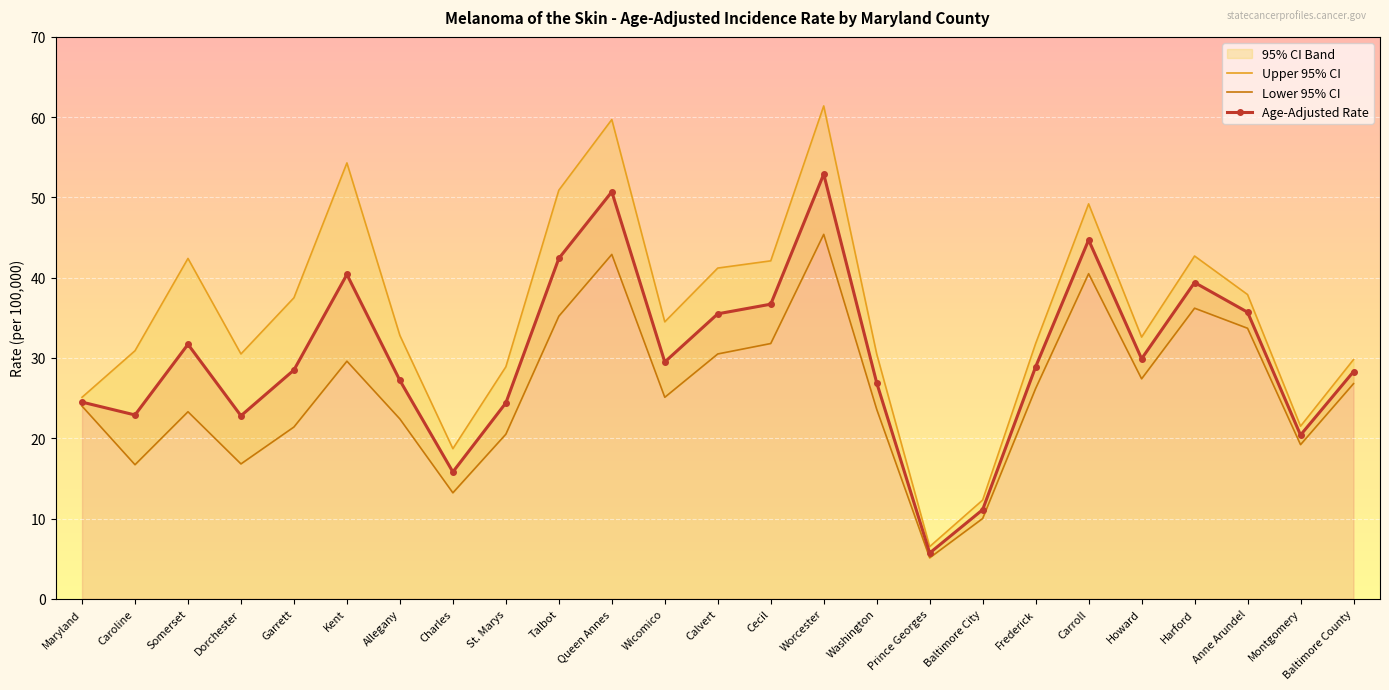

Reading right to left, extract all data points from this chart.

Age-Adjusted Rate: 28.3	20.4	35.7	39.4	29.9	44.7	28.9	11.1	5.7	26.9	52.9	36.7	35.5	29.5	50.7	42.4	24.4	15.8	27.2	40.4	28.5	22.8	31.7	22.9	24.5
Lower 95% CI: 26.8	19.2	33.7	36.2	27.4	40.5	26.2	10.0	5.1	23.6	45.4	31.8	30.5	25.1	42.9	35.2	20.5	13.2	22.4	29.6	21.4	16.8	23.3	16.7	24.0
Upper 95% CI: 29.8	21.5	37.9	42.7	32.6	49.2	31.8	12.3	6.5	30.5	61.4	42.1	41.2	34.5	59.7	50.9	28.9	18.7	32.8	54.3	37.5	30.5	42.4	30.9	25.1